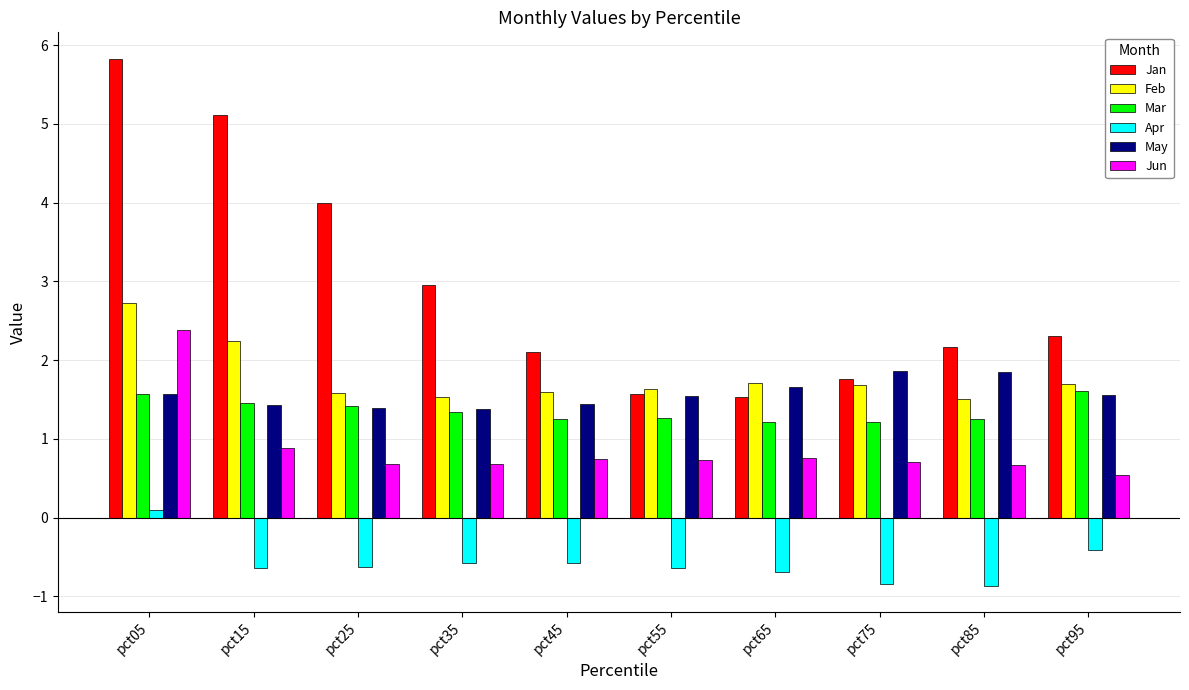

Is it true that Jan equals 0.9 at pct65?

False